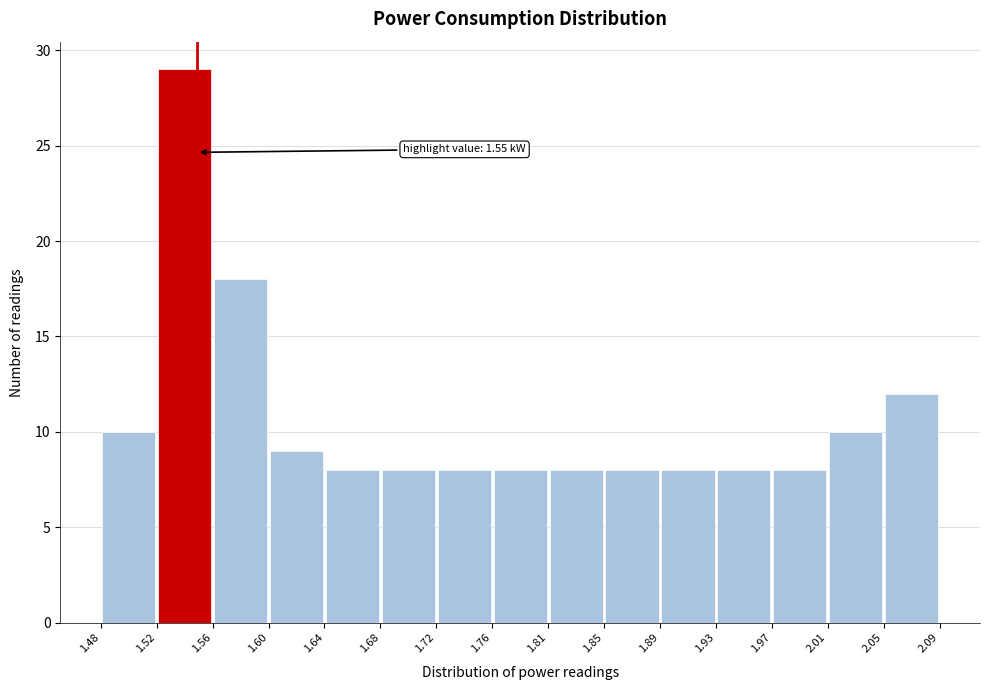

Which range on the x-axis has the tallest bar?

1.52 to 1.56